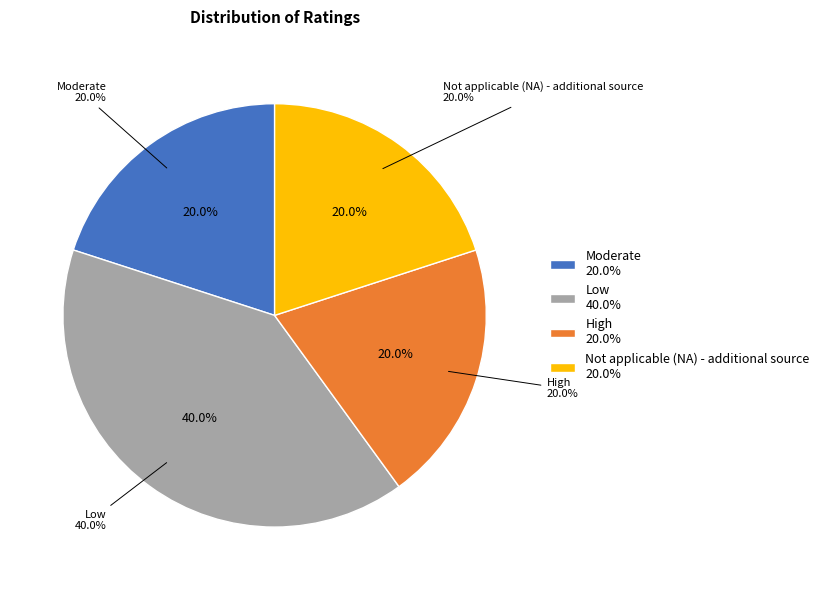

The High slice represents 20% of the pie. True or false?

True